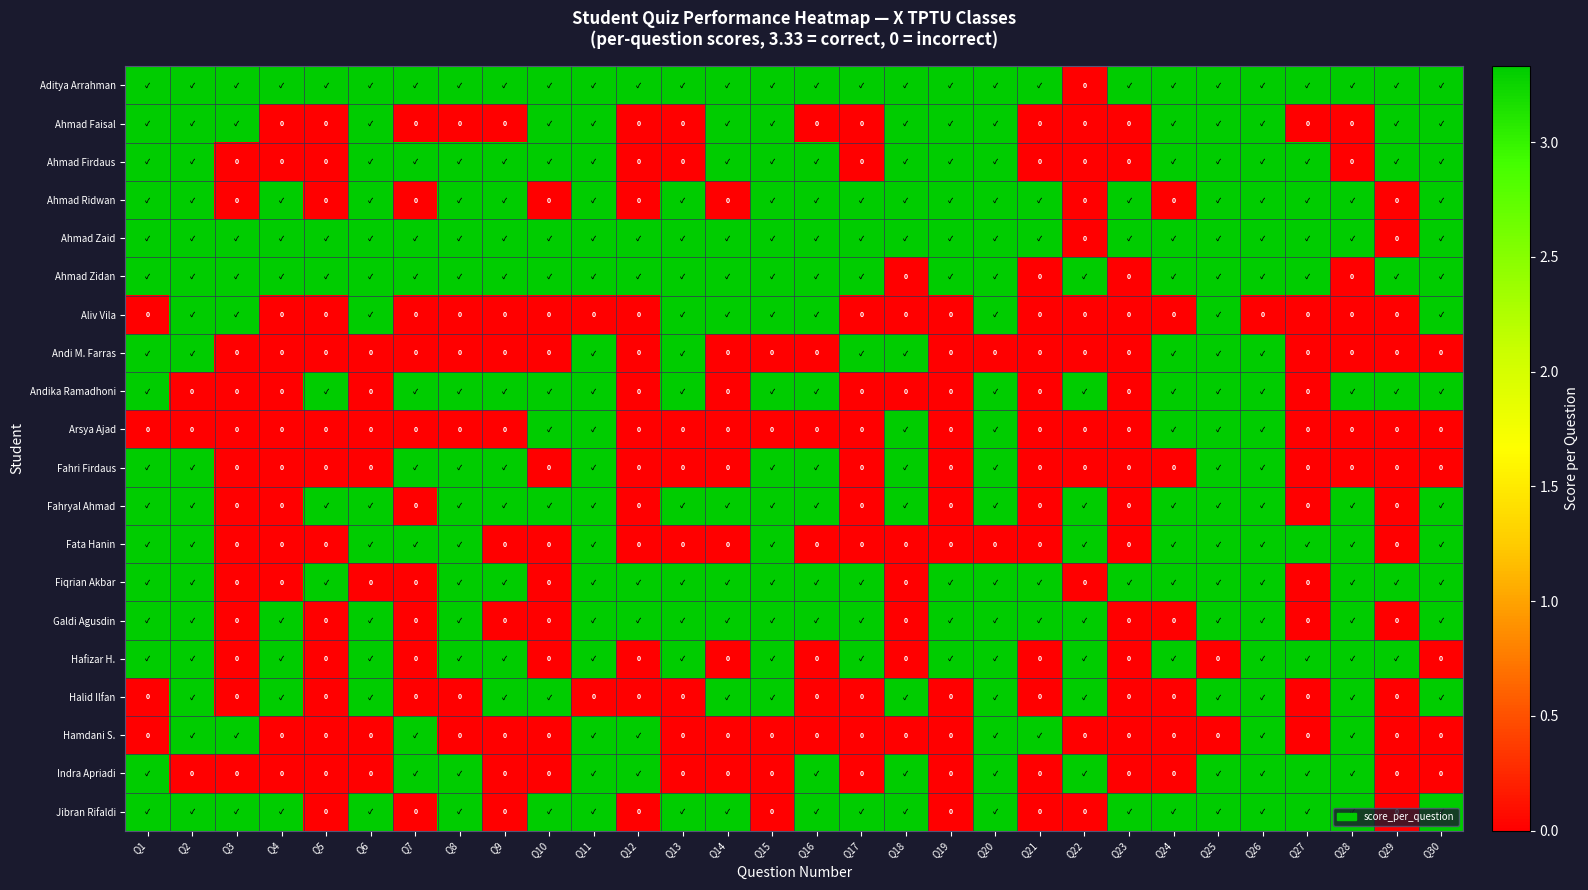

What is the spread (max minus min) of values at Q26?

3.3